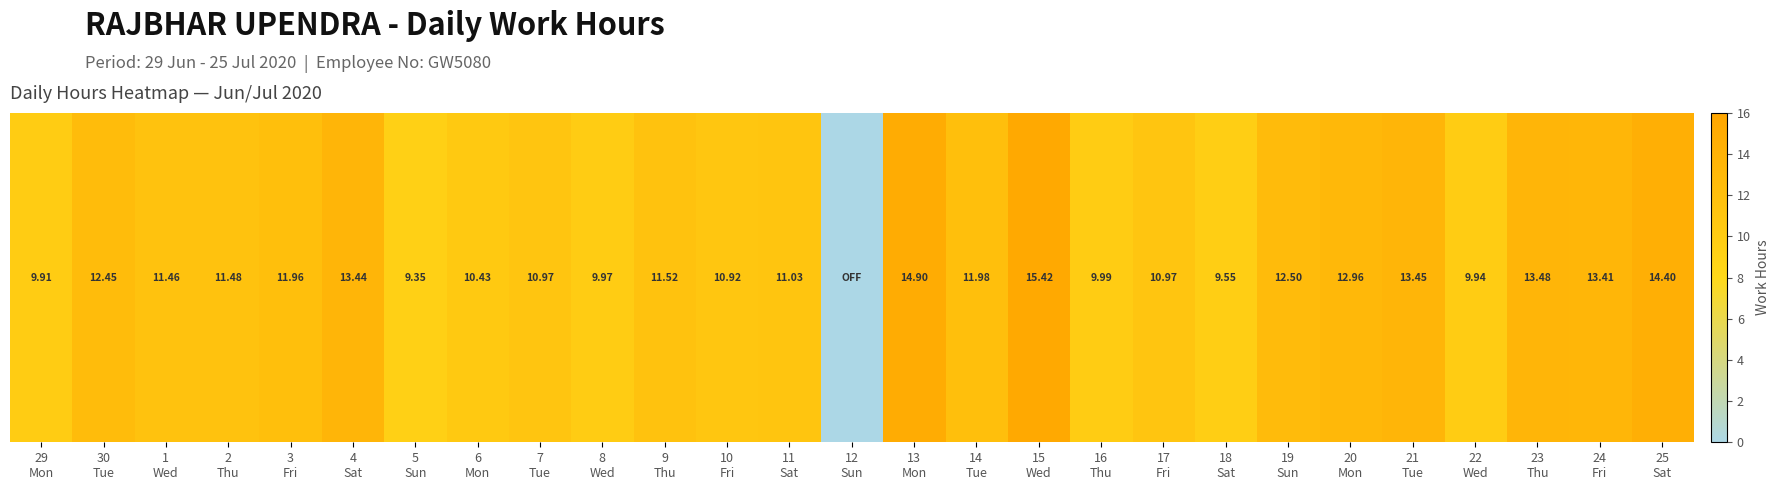

Where is the data nearest to the value 7?

5
Sun